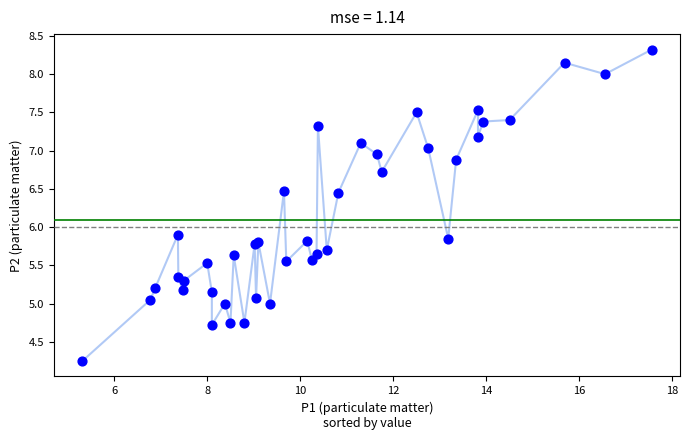

What Y value in the scatter plot is closest to 6?

5.9